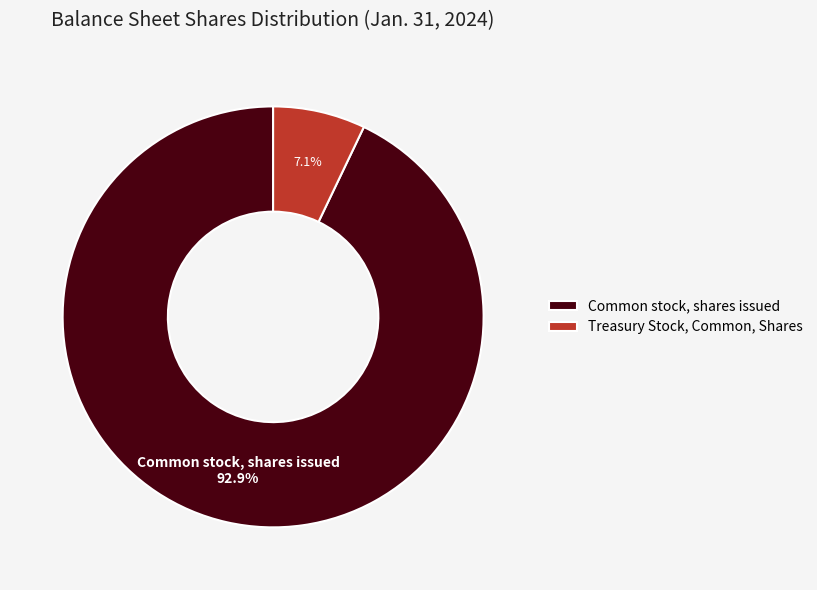

Which has a higher value, Treasury Stock, Common, Shares or Common stock, shares issued?

Common stock, shares issued